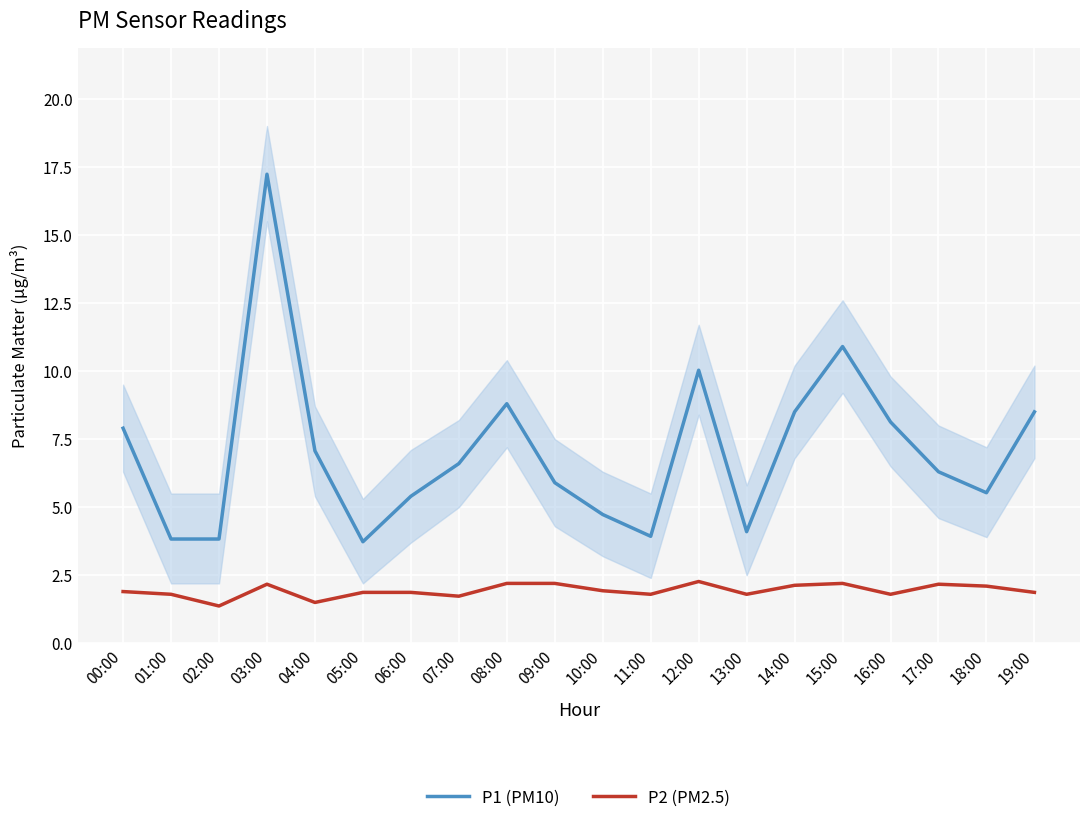

At how many categories does at least one series exceed 2?

20